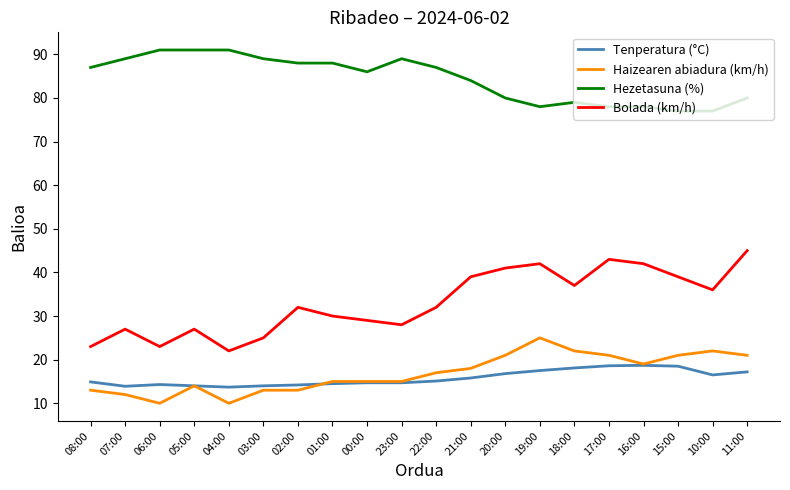

The value of Bolada (km/h) at 17:00 is 72.4. True or false?

False